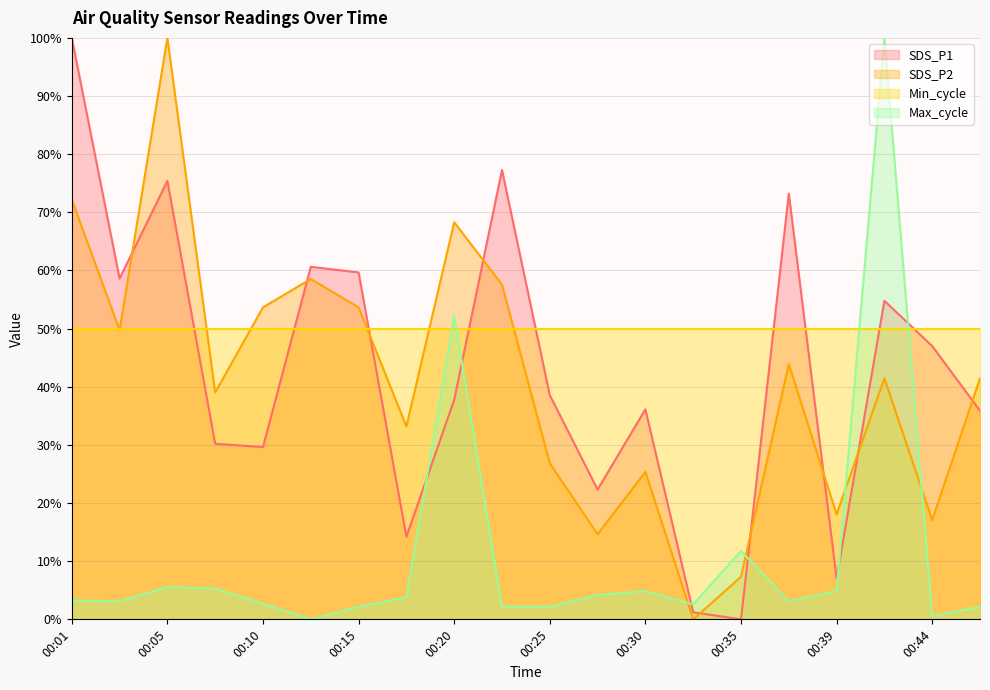

Where is the first local maximum for Max_cycle?

00:05